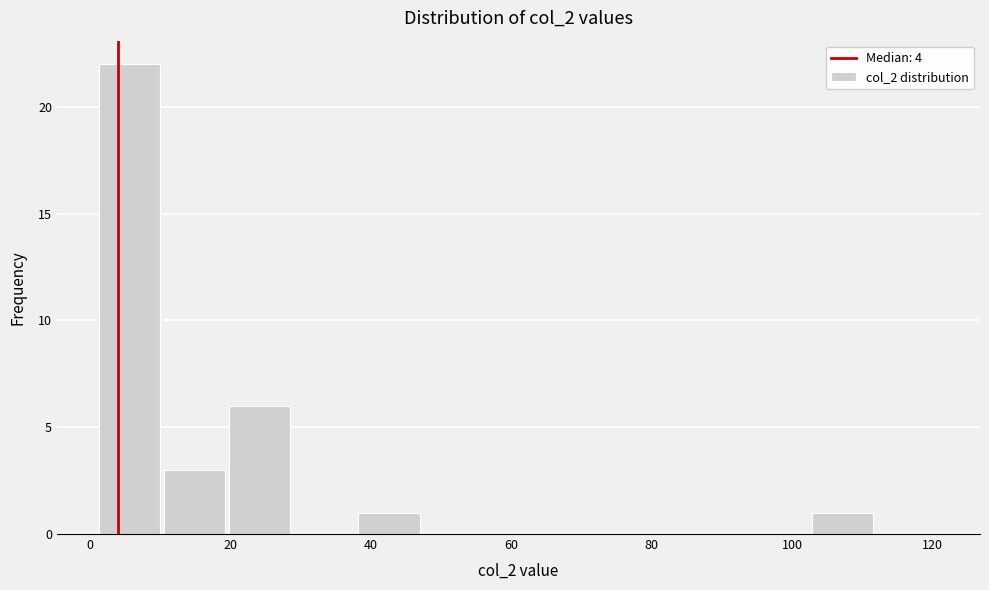

Reading left to right, transcribe this chart: for each bar, give the range it covers on the x-axis and its height. Neither the bar edges nor the heights are printed on the chart, so give them approximately, as read against the axes.

2 to 10: 22
10 to 20: 3
20 to 28: 6
28 to 38: 0
38 to 48: 1
48 to 56: 0
56 to 66: 0
66 to 74: 0
74 to 84: 0
84 to 94: 0
94 to 102: 0
102 to 112: 1
112 to 122: 0